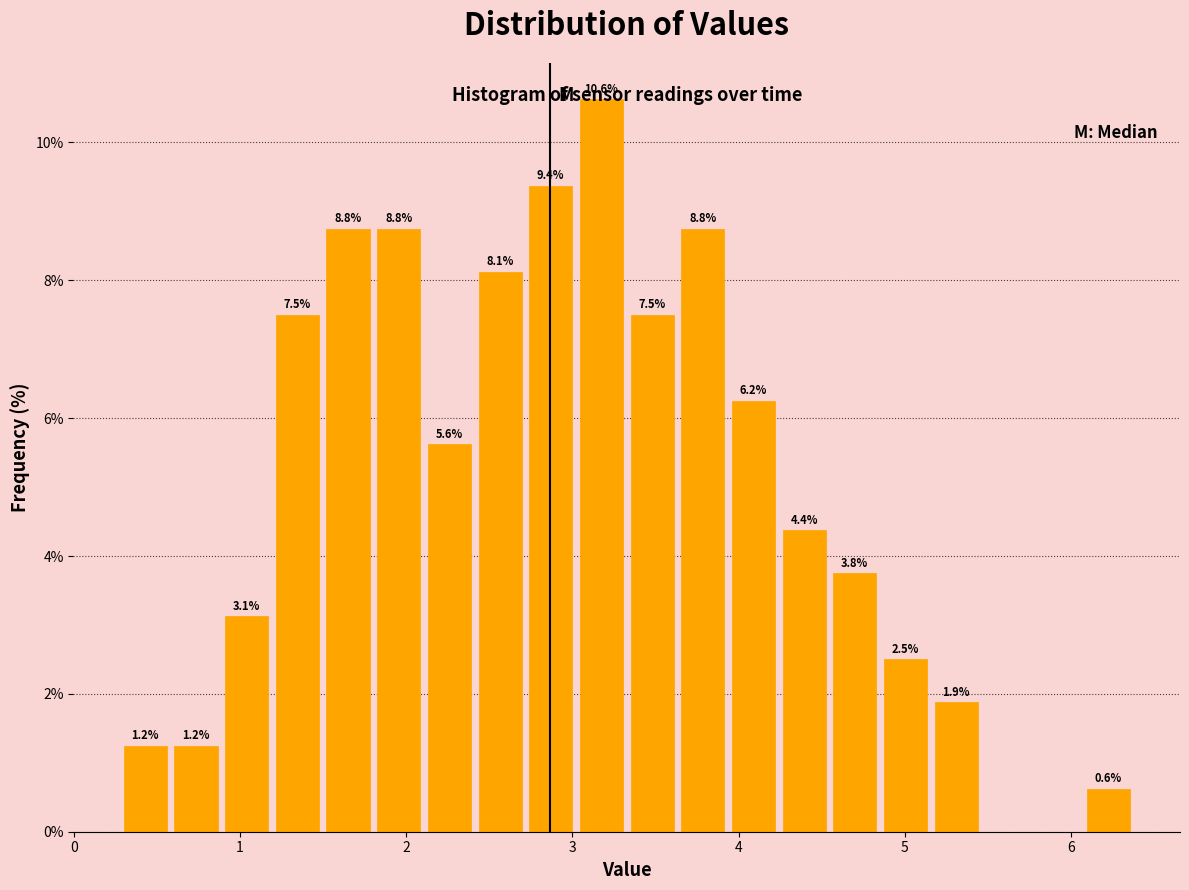

Around what value on the x-axis is the tallest bar? Give the approximate position of its centre, as read against the axis.

3.2